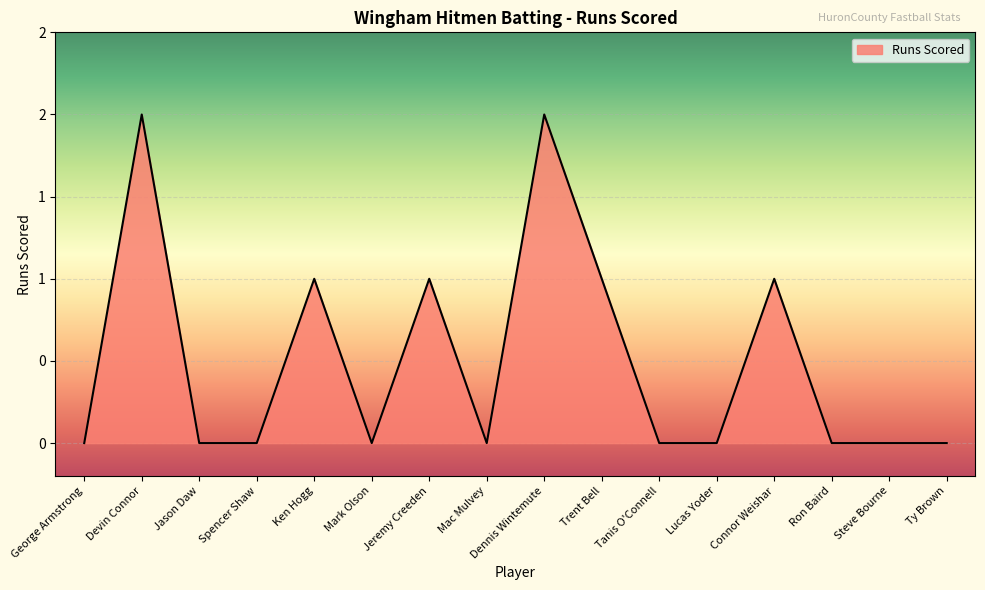

Is this an area chart (filled region under the line)?

Yes